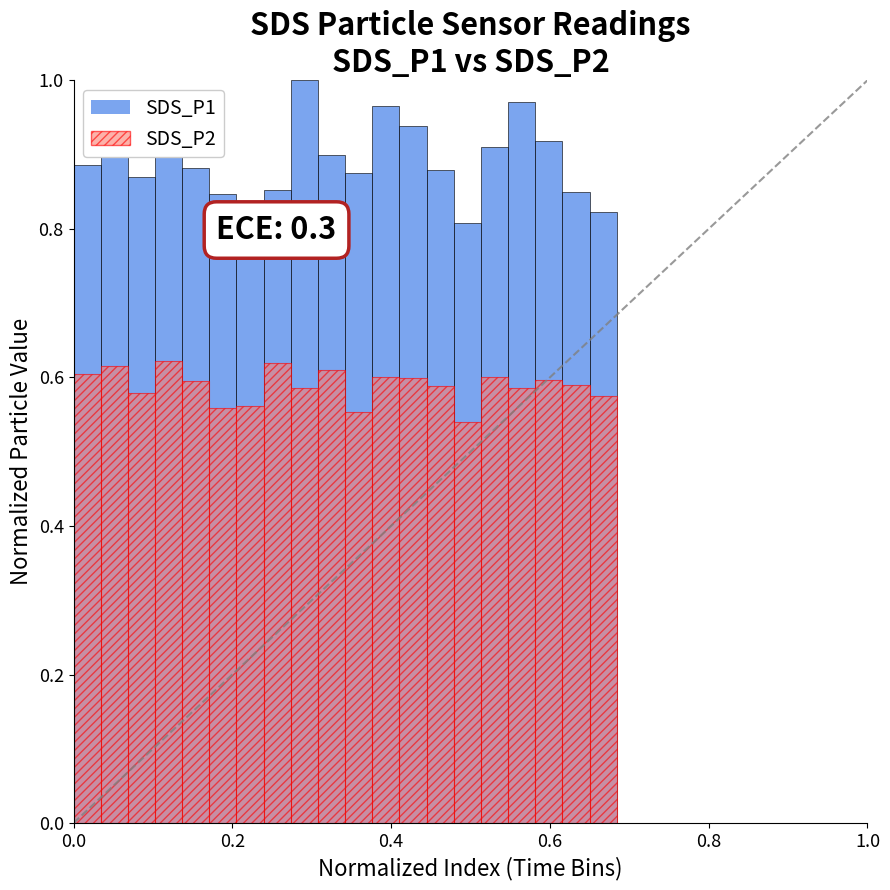

What is the sum of the SDS_P2 values at 17 and 0.6?

1.2